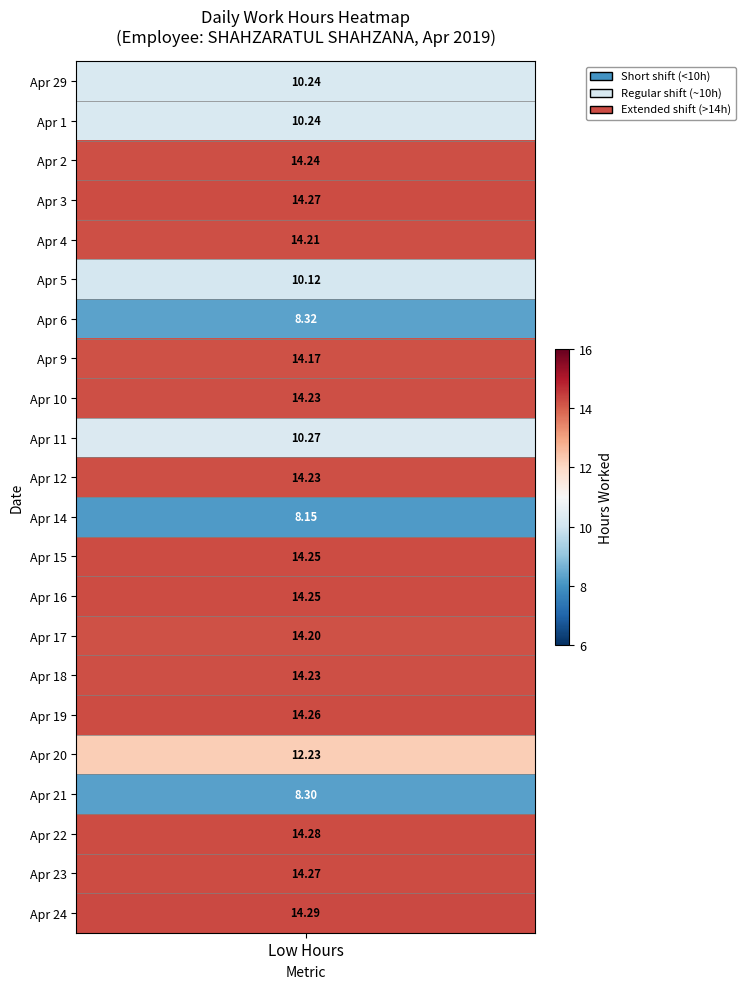

Between 3 and 5, which series saw the biggest shift?

29